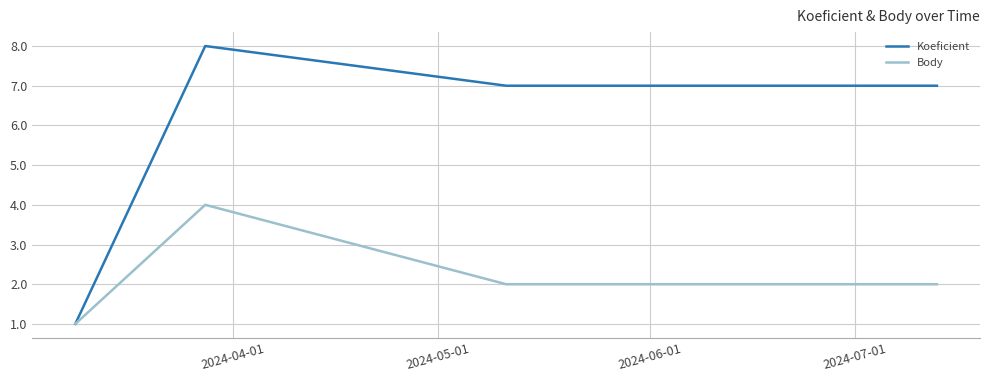

How many interior local peaks does the Body series have?

1